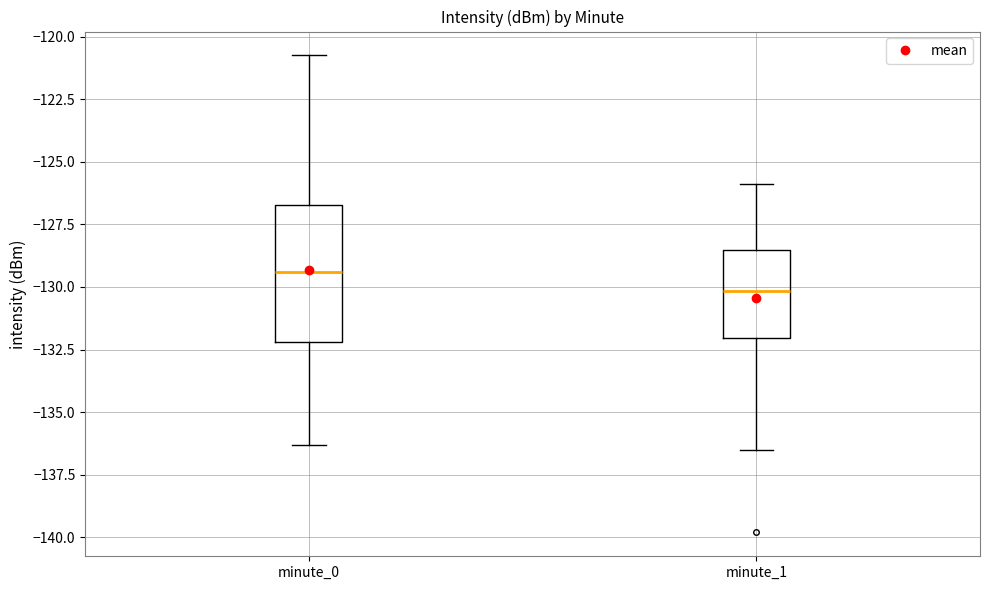

Reading left to right, transcribe this box plot: for each box, give where its median line is, the range the box spans, and where its two whiskers end, as read against the y-axis. The values are not printed on the chart, so give them approximately, as read against the axis.

minute_0: median -129.5, box -132.0 to -126.5, whiskers -136.5 to -121.0
minute_1: median -130.0, box -132.0 to -128.5, whiskers -136.5 to -126.0